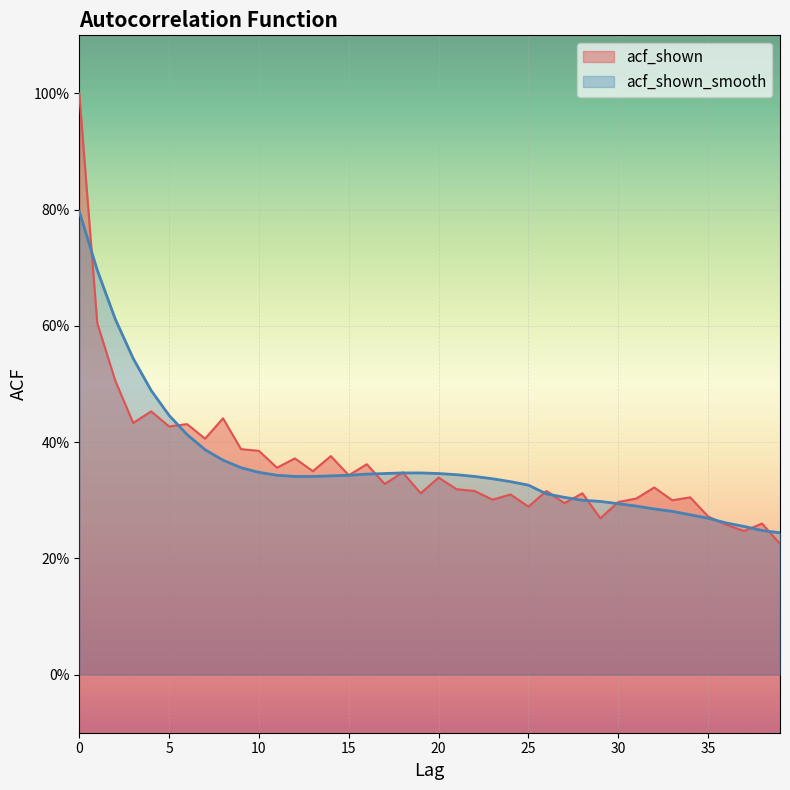

What is the difference between the maximum and minimum values in the acf_shown_smooth series?

0.6